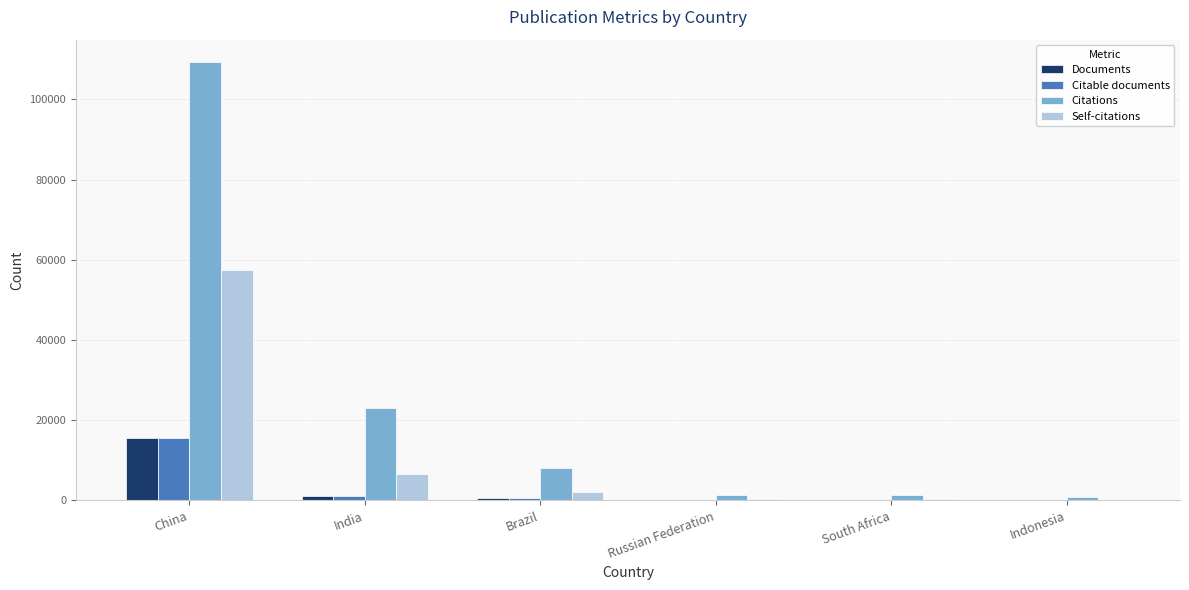

What is the sum of all Citations values?

144271